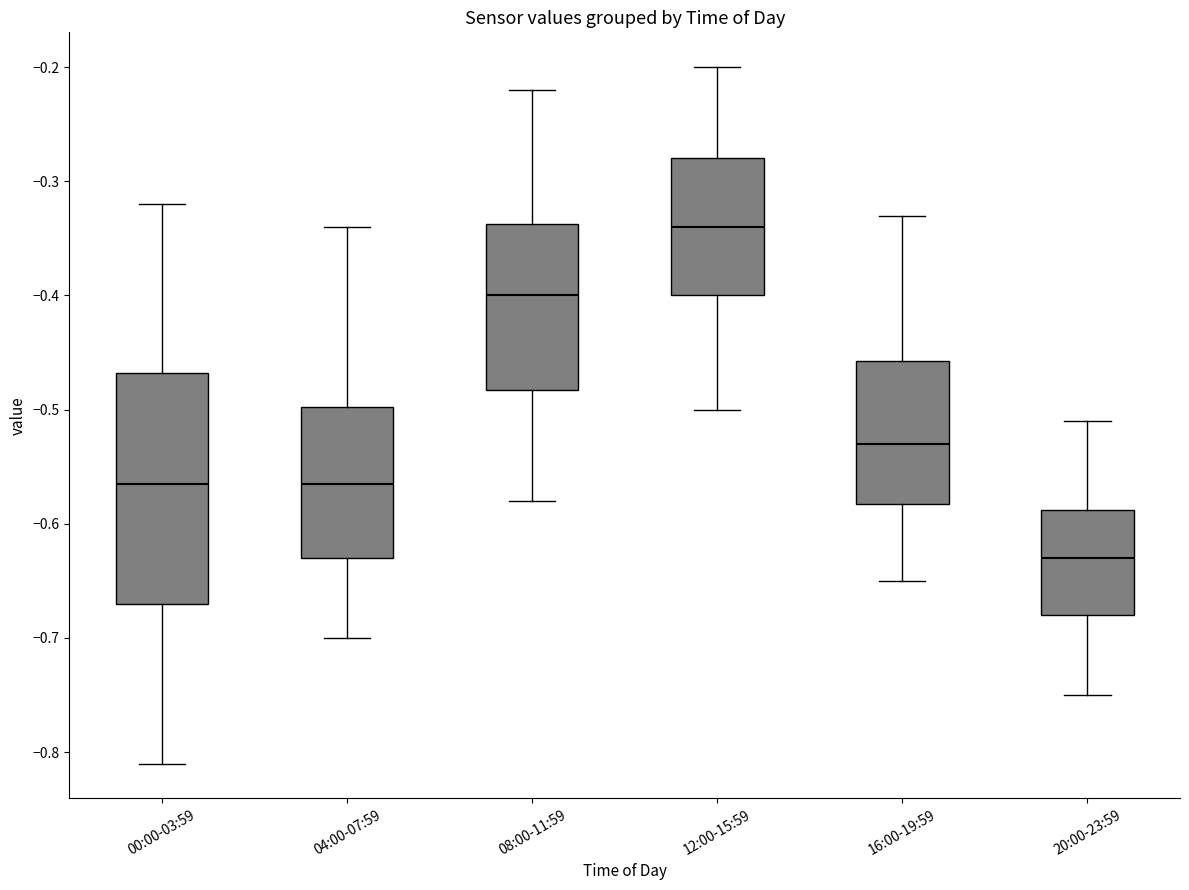

Which box's median line is the highest?

12:00-15:59